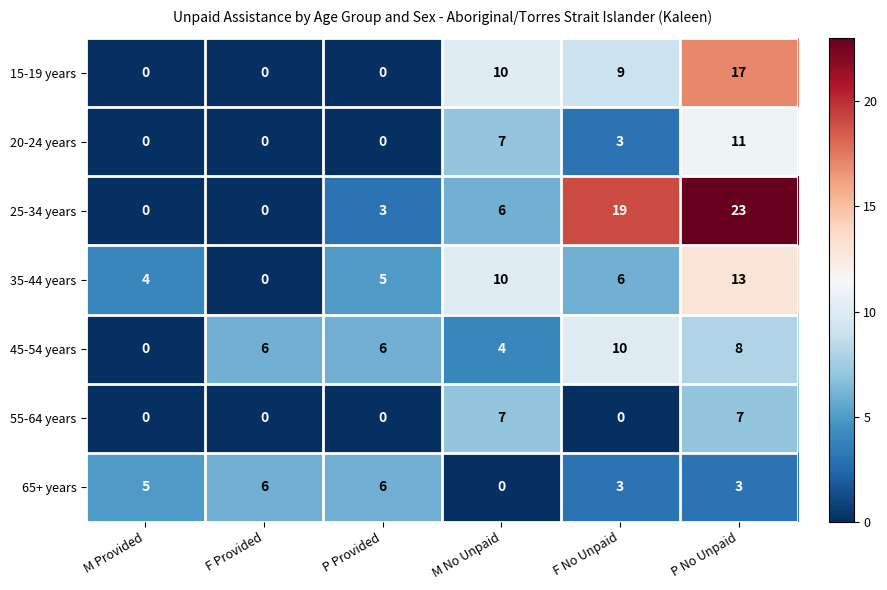

What is the difference between the maximum and minimum values in the 25-34 years series?

23